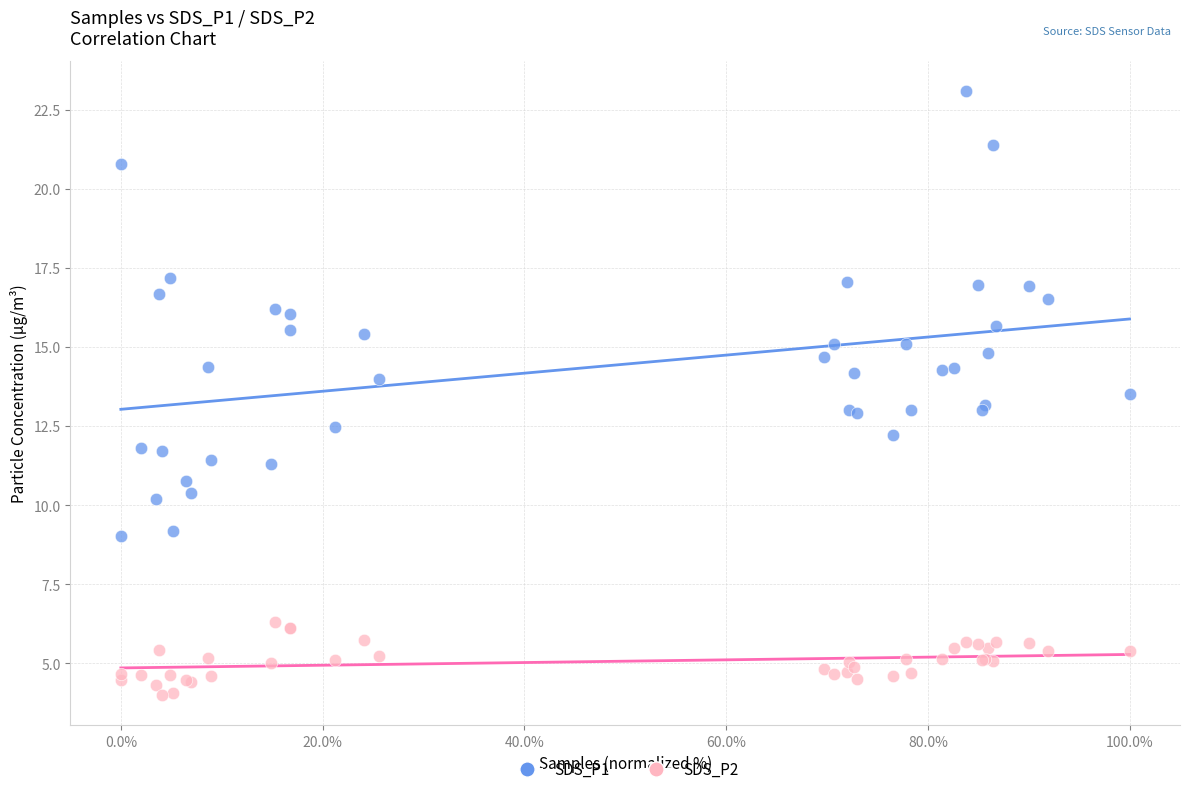

Which series reaches the minimum Y coordinate?

SDS_P2